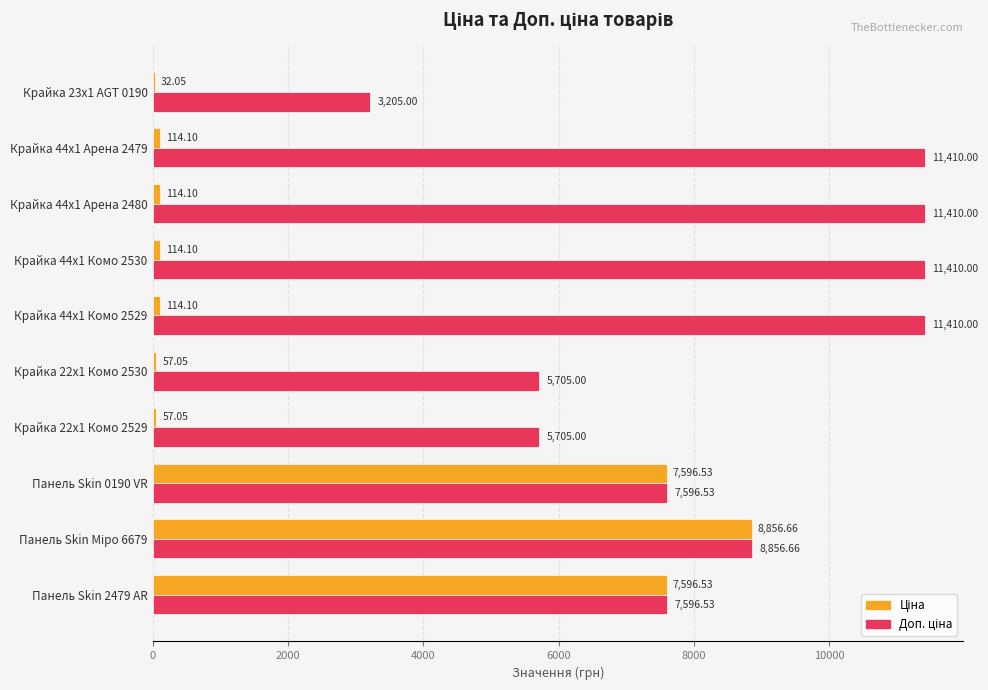

What is the total value across all series at Крайка 23x1 AGT 0190?

3237.1